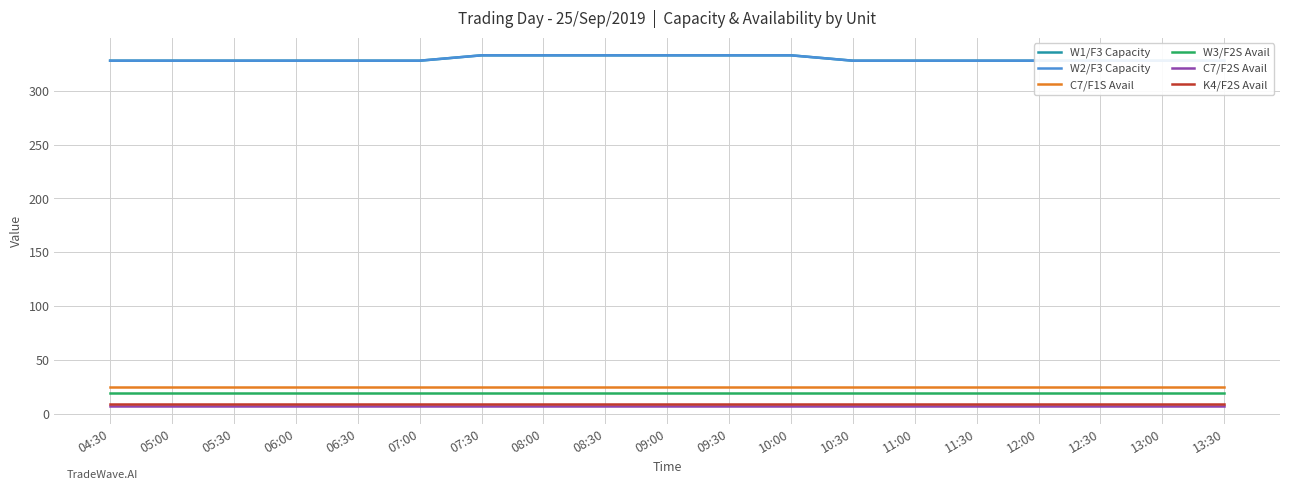

What are all the series names shown in the legend?

W1/F3 Capacity, W2/F3 Capacity, C7/F1S Avail, W3/F2S Avail, C7/F2S Avail, K4/F2S Avail